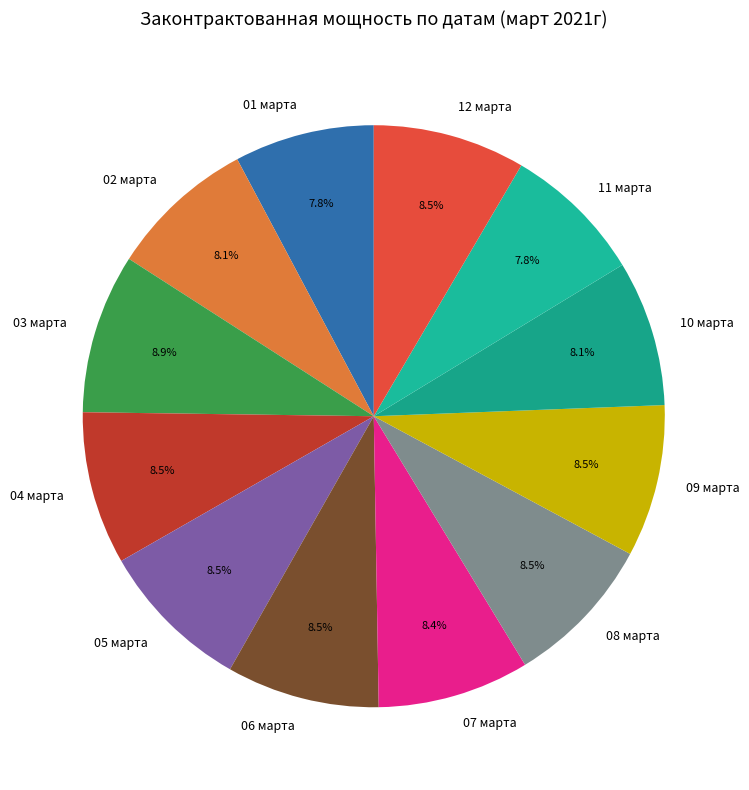

What is the ratio of the value at 06 марта to the value at 05 марта?

1.0